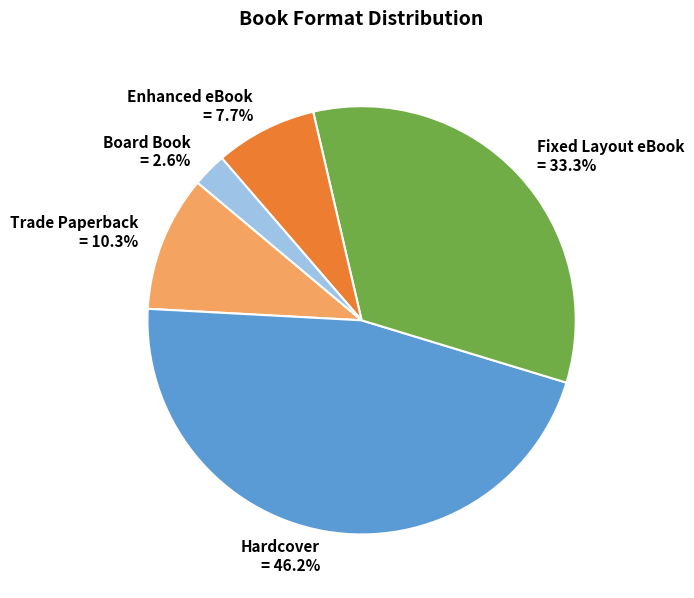

Count the number of slices in the pie.

5